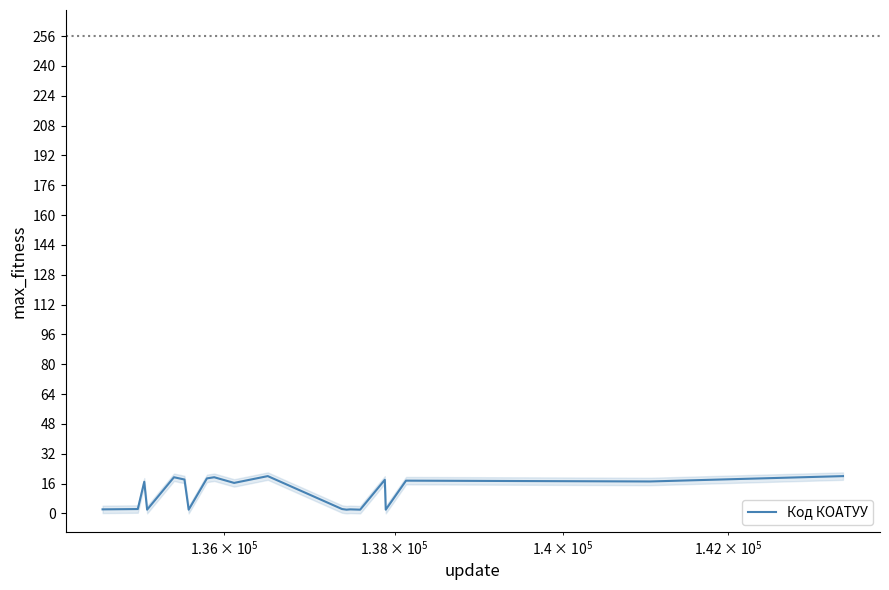

What is the minimum value shown in the chart?

2.0